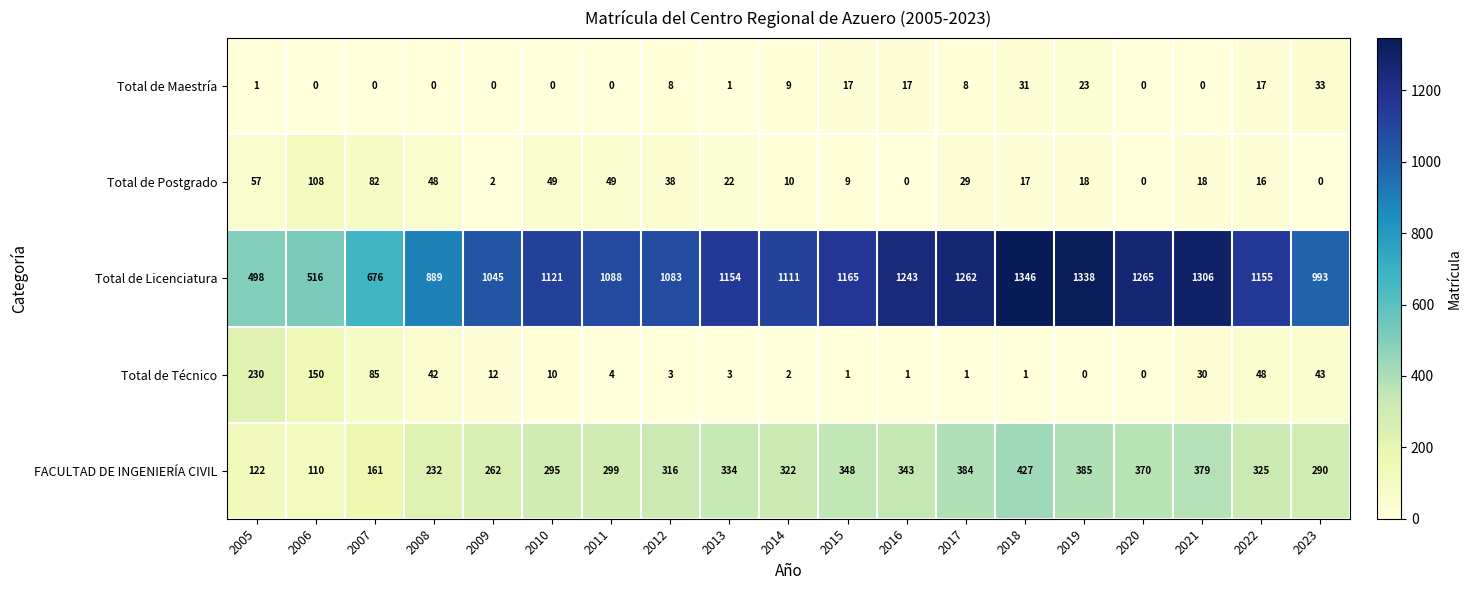

What is the difference between the second highest and second lowest values in the Total de Maestría series?

31